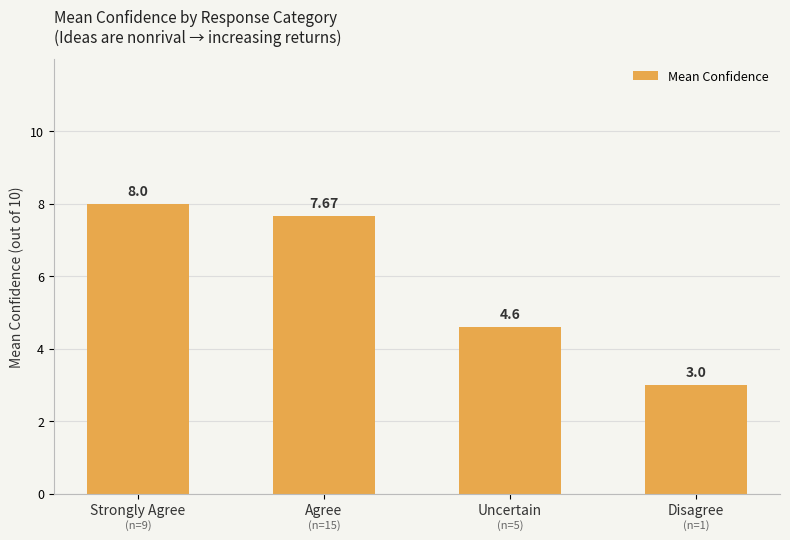

Rank the categories by value from lowest to highest.

Disagree, Uncertain, Agree, Strongly Agree